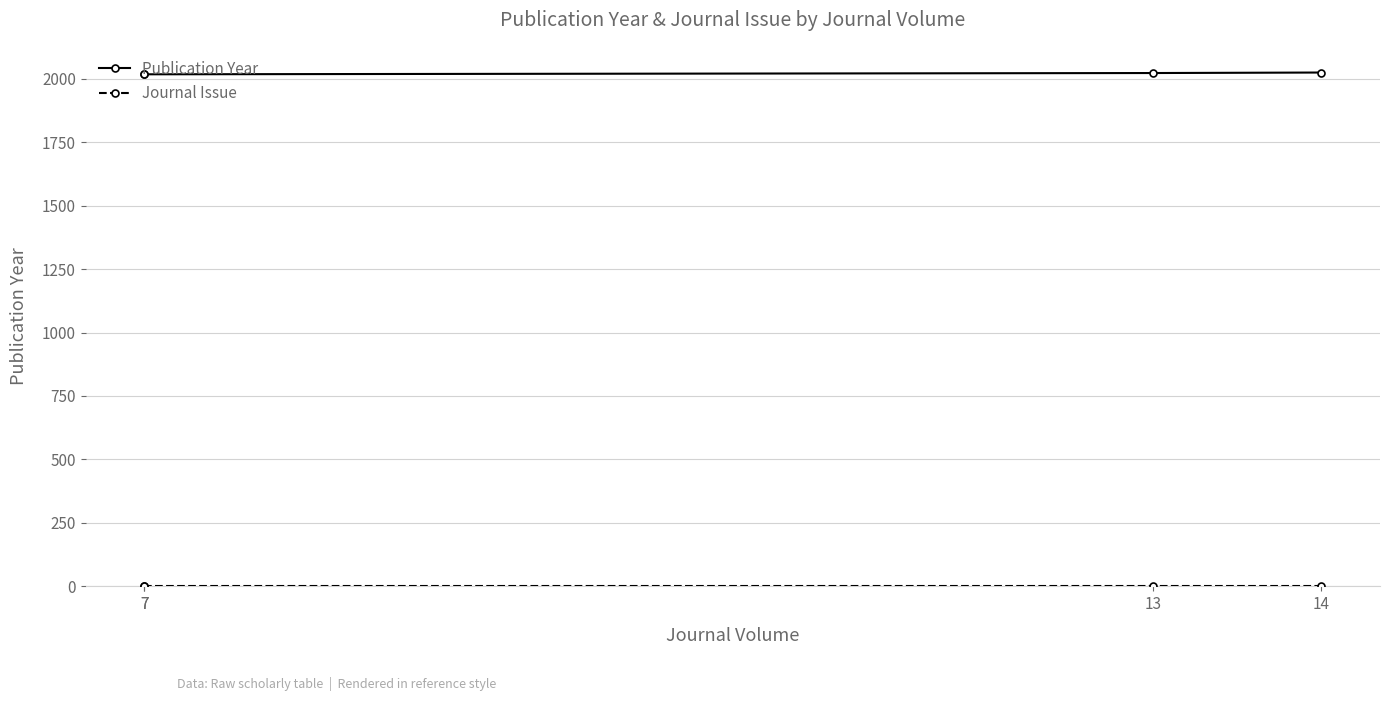

Which has a higher value, 14 or 7?

14